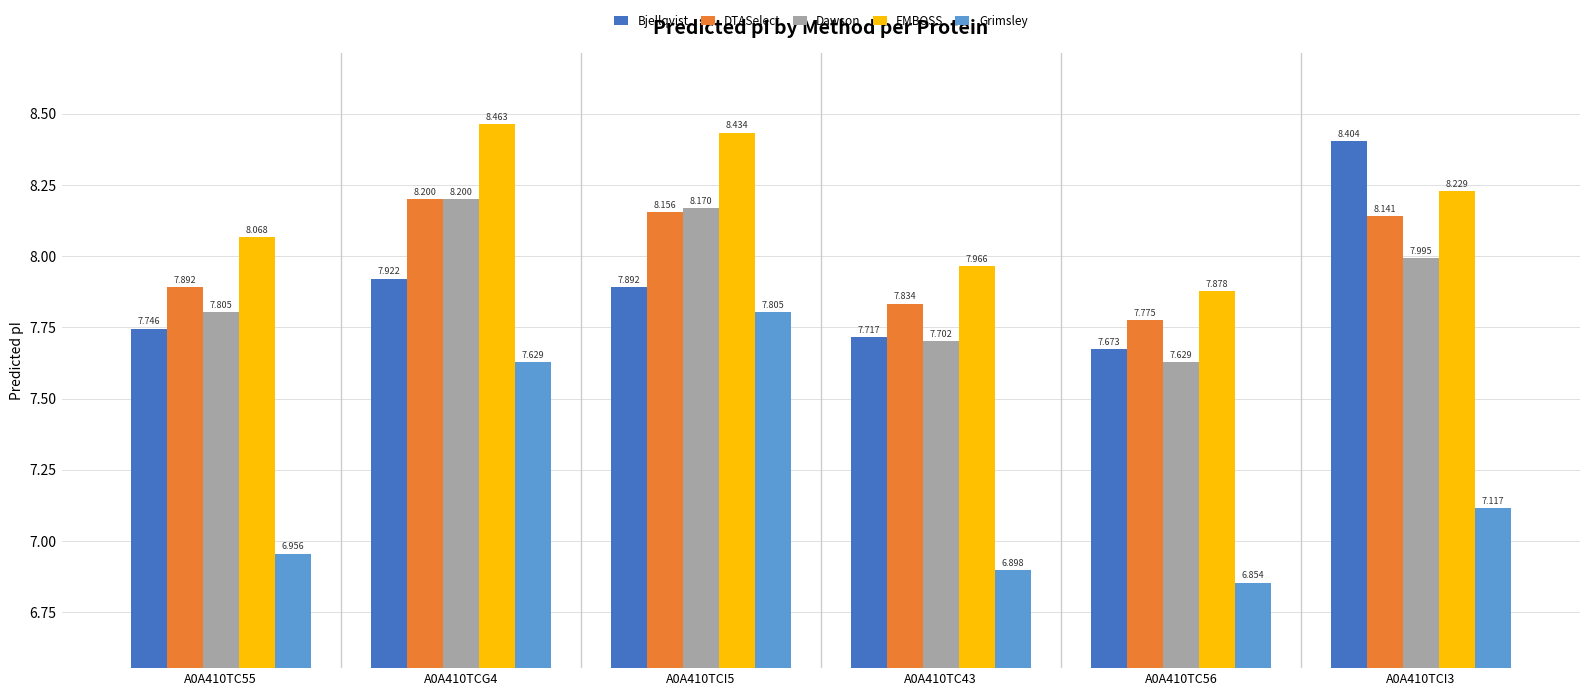

What are all the series names shown in the legend?

Bjellqvist, DTASelect, Dawson, EMBOSS, Grimsley